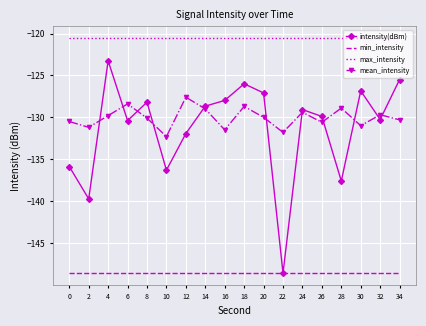

In intensity(dBm), how many points are lower than both neighbors (excluding endpoints)?

6